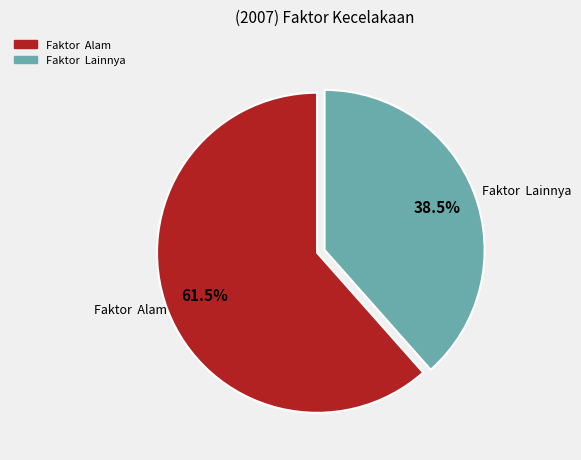

Is there a majority slice in this chart?

Yes